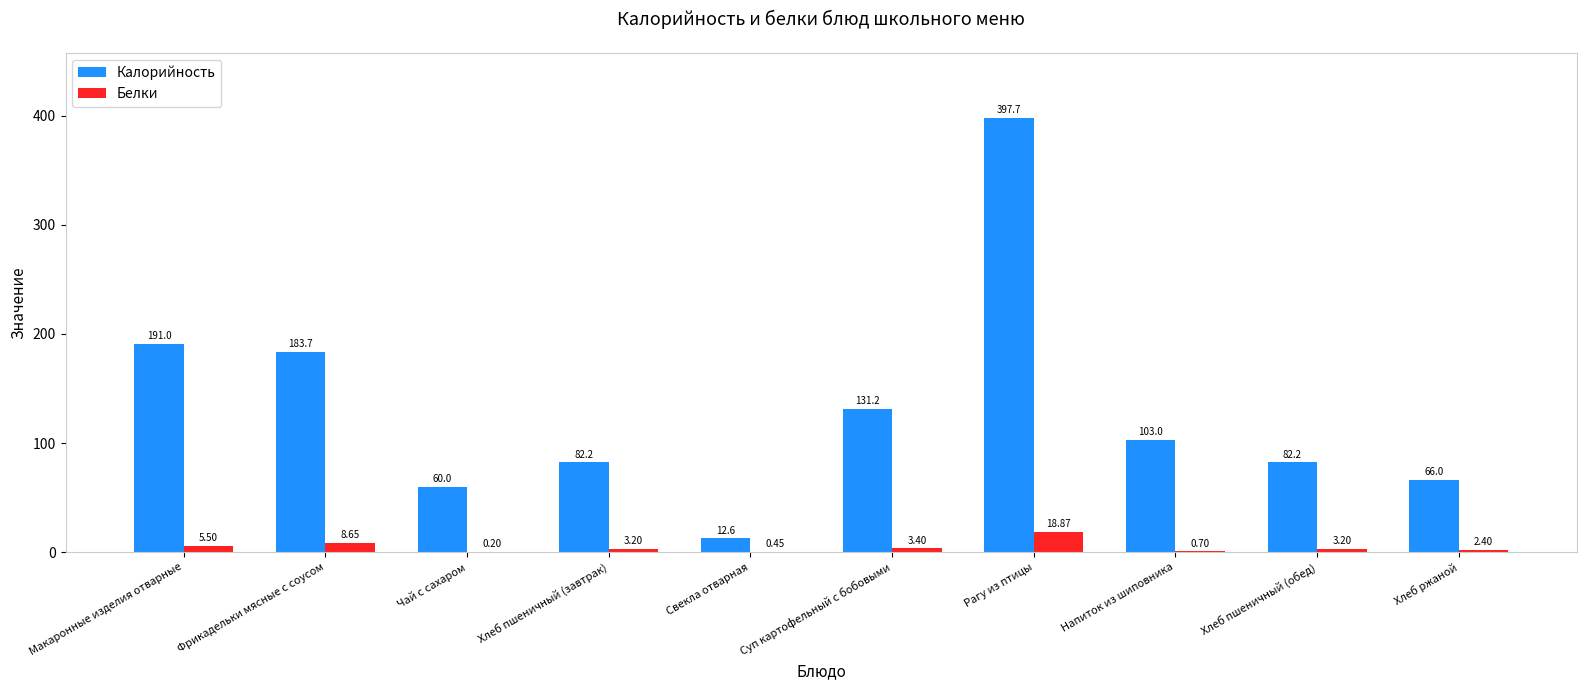

How many data points does each series have?

10